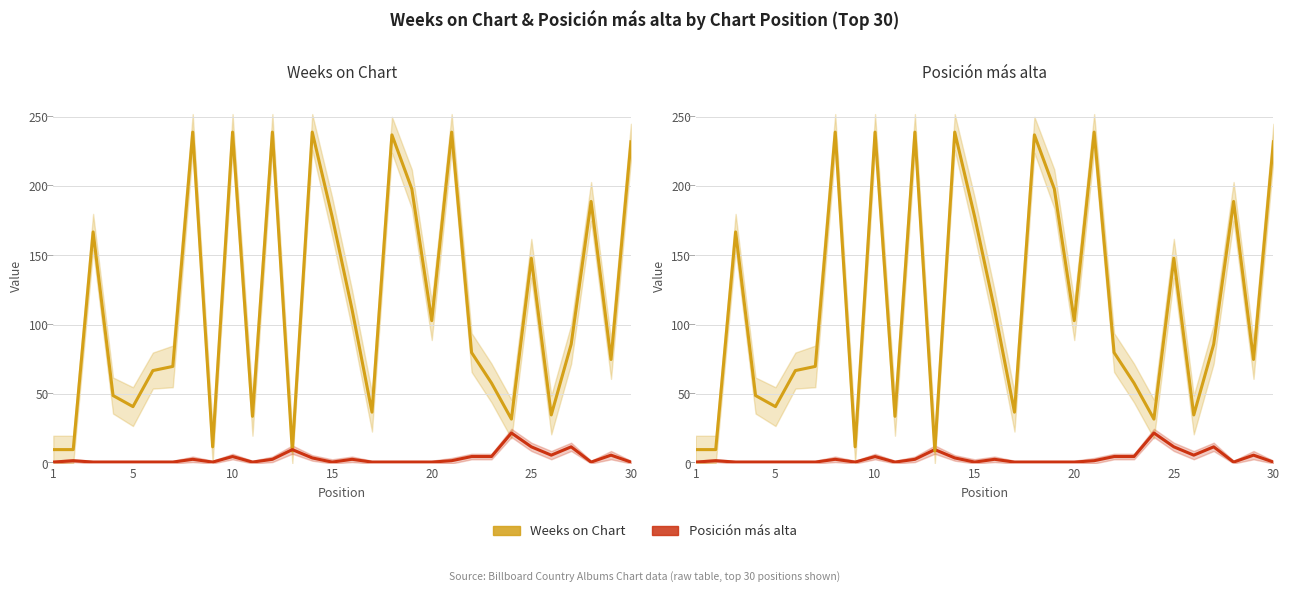

True or false: Weeks on Chart has more than 2 interior local peaks.

True